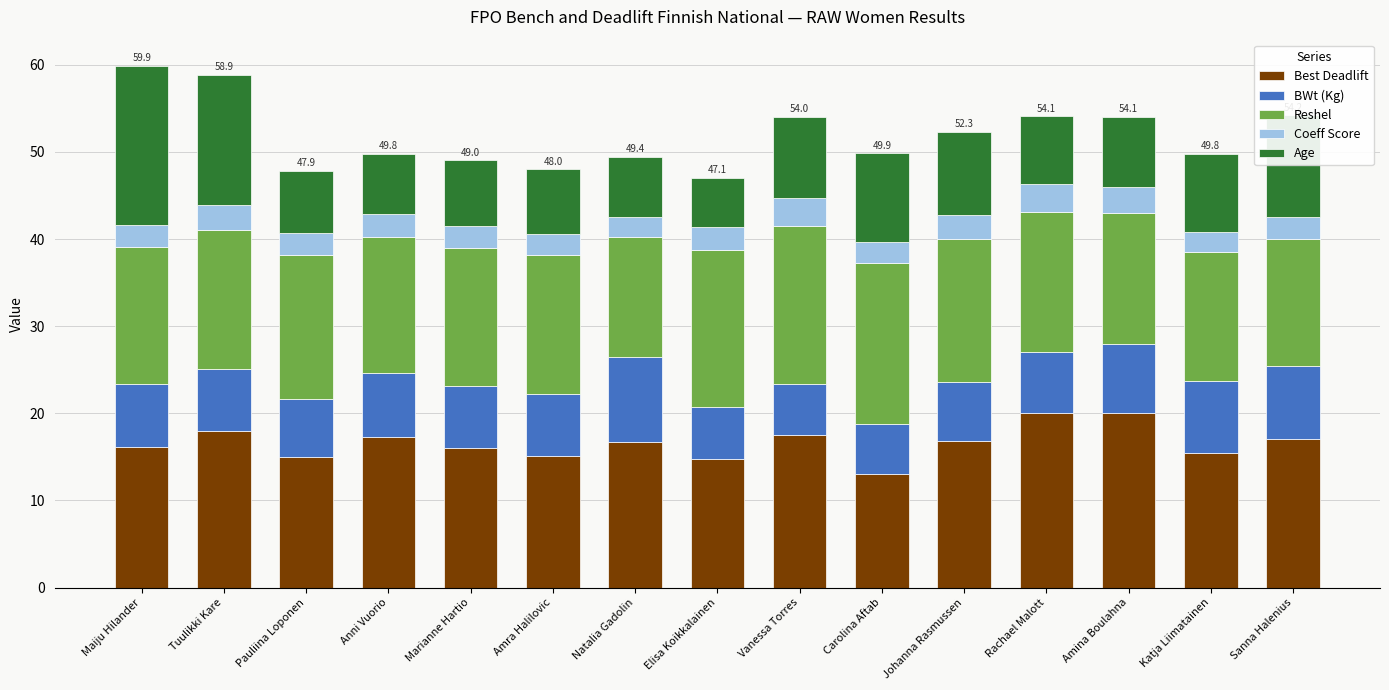

What is the maximum value for Best Deadlift?

20.0